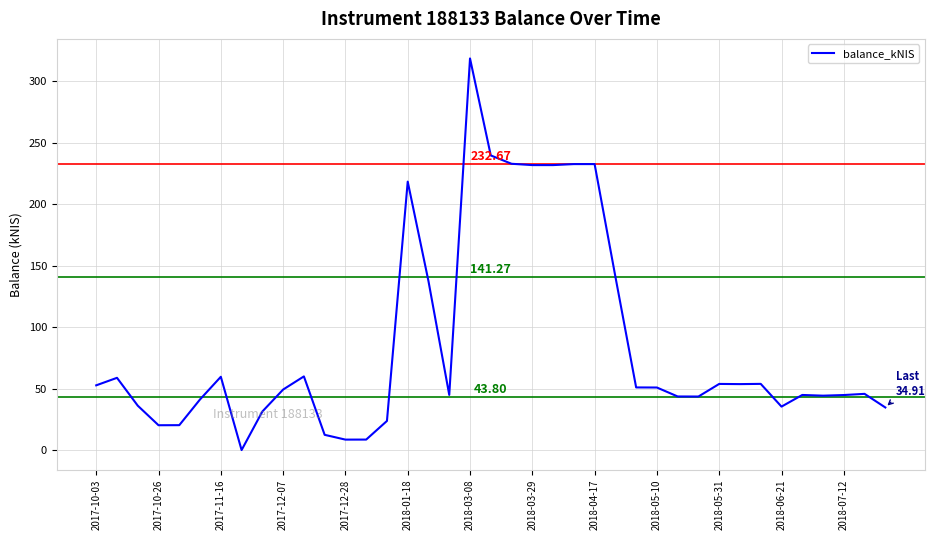

What is the greatest value displayed?

318.5